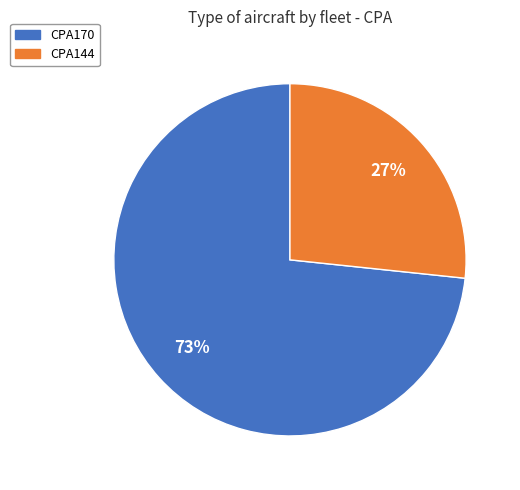

Combined, do CPA144 and CPA170 account for over 50%?

Yes